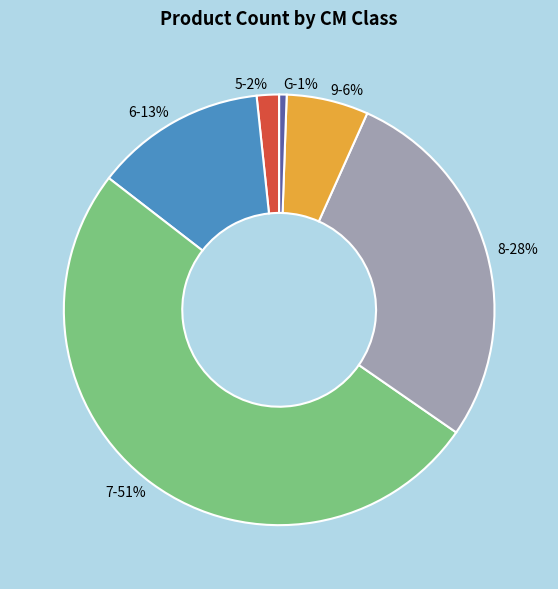

What is the total percentage of 6 and G?

13.4%